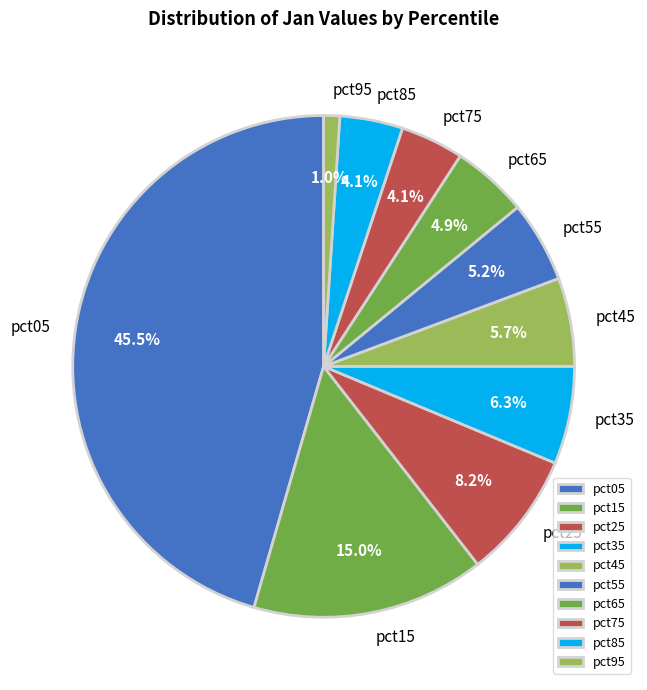

True or false: pct15 accounts for 1% of the total.

False